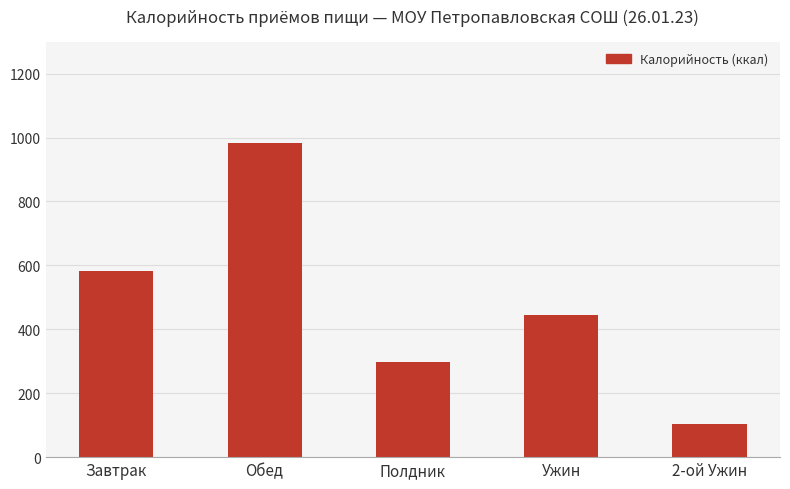

How many categories are shown in the chart?

5